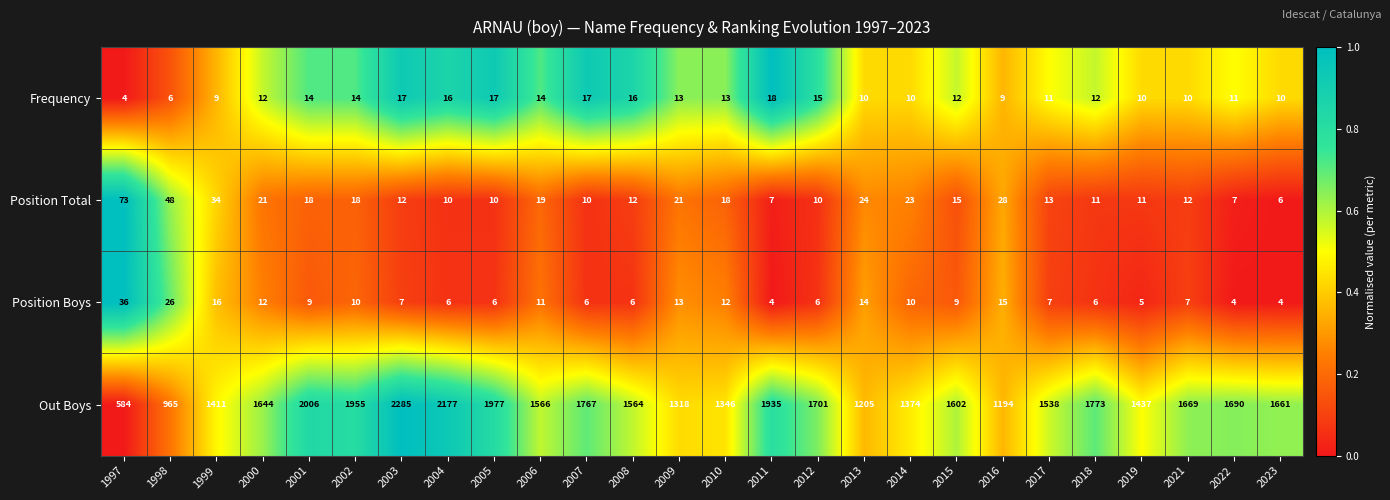

At which label does Frequency reach its peak?

2011